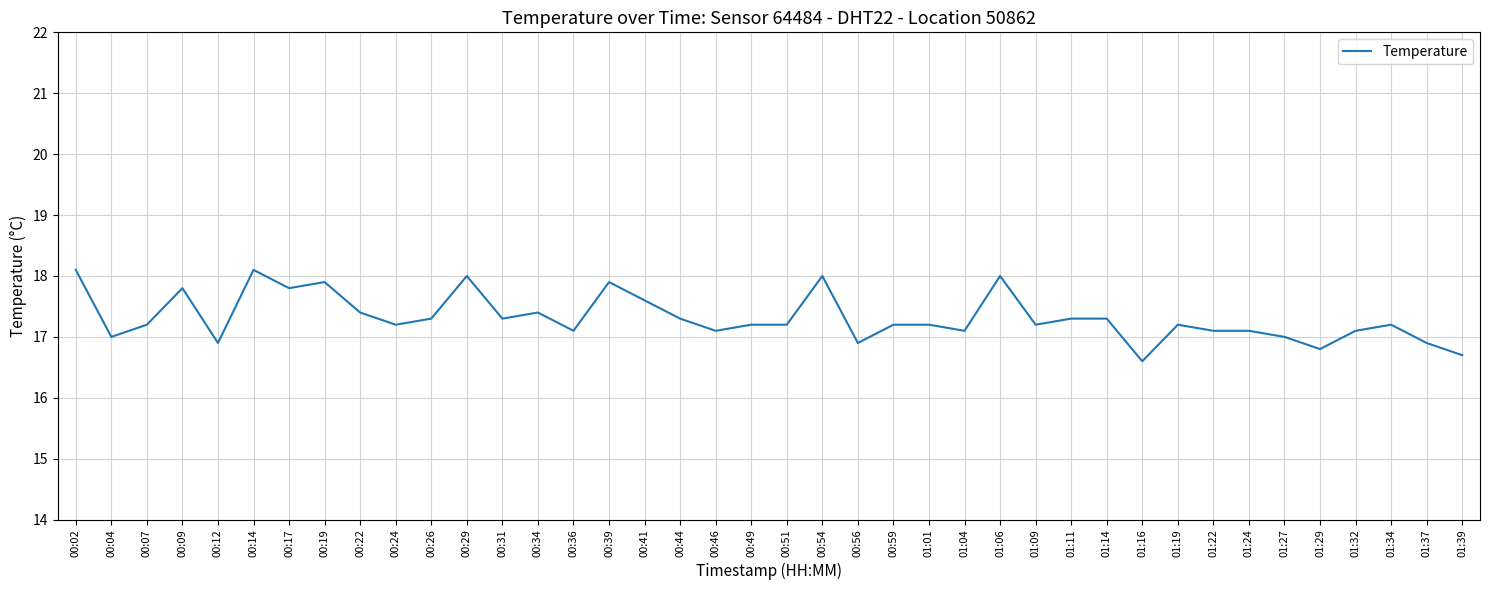

Approximately how many times larger is the value at 00:31 compared to 00:12?

1.0